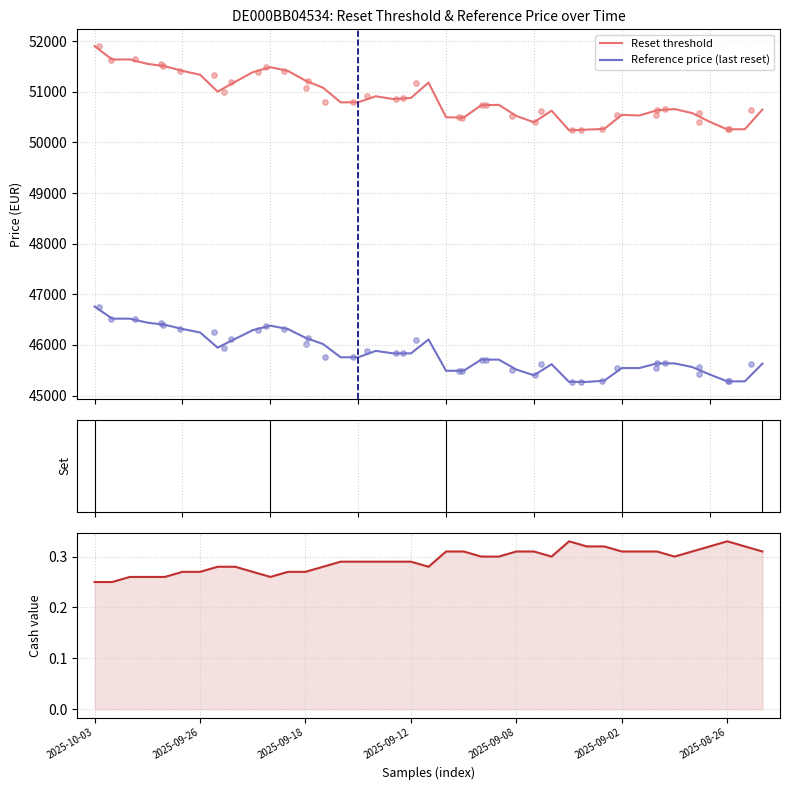

What is the total value across all series at 11?

97725.5